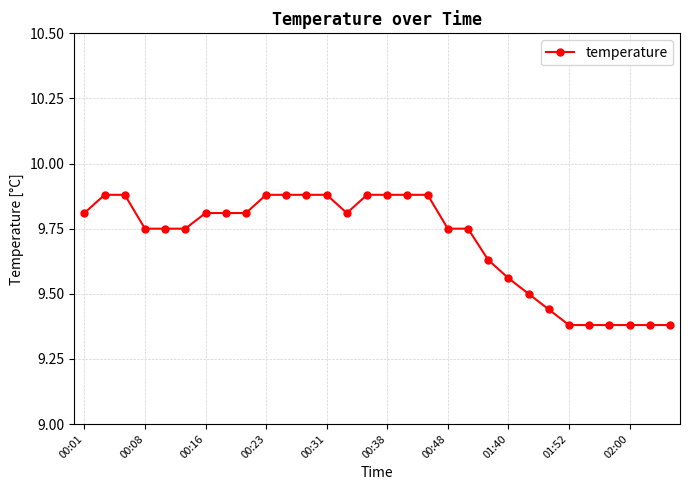

What is the sum of all values?

291.0